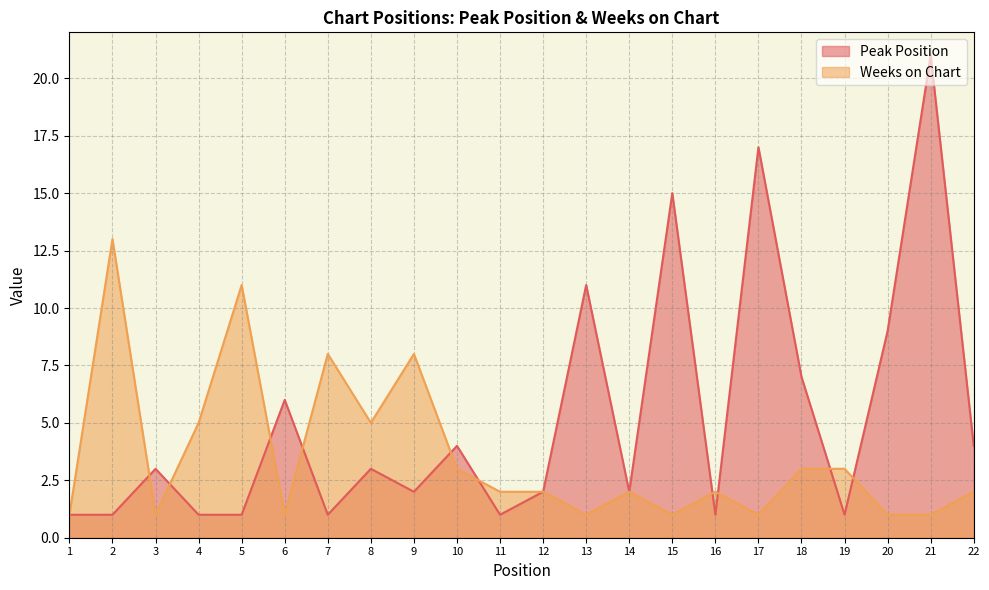

Is the value of Peak Position at 16 greater than the value of Weeks on Chart at 18?

No